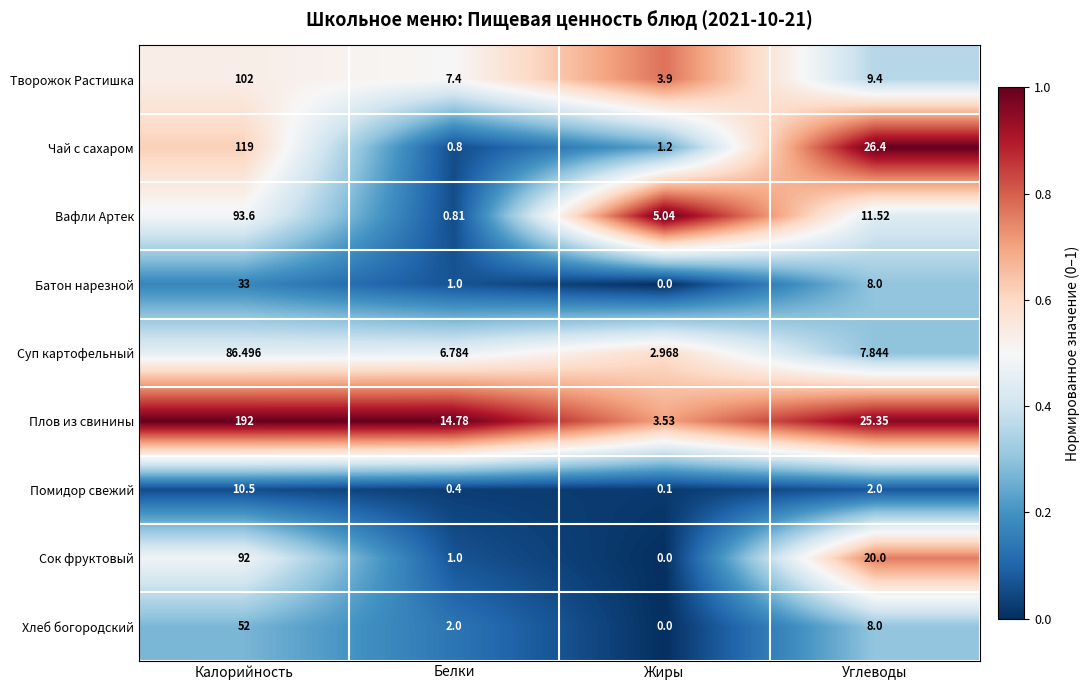

Between Калорийность and Углеводы, which series saw the biggest shift?

Плов из свинины